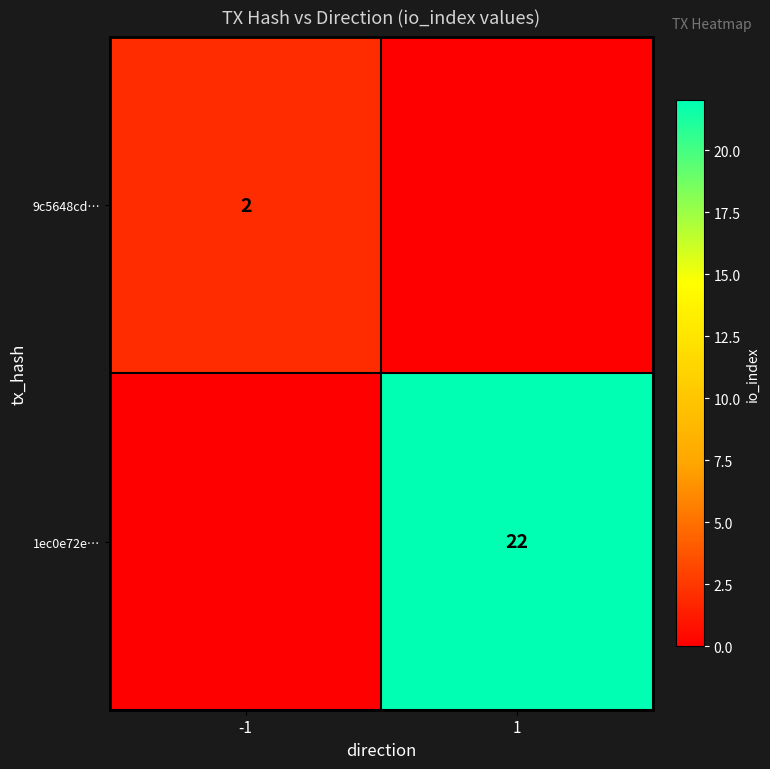

Is the value of 9c5648cd… at -1 greater than the value of 1ec0e72e… at 1?

No